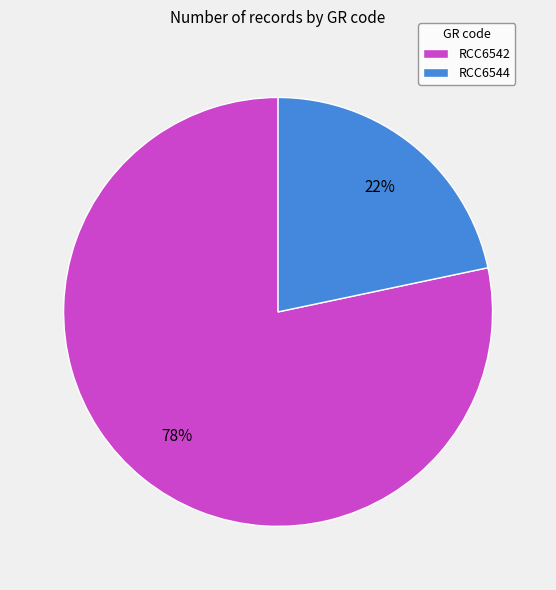

Does RCC6542 represent more than half of the total?

Yes